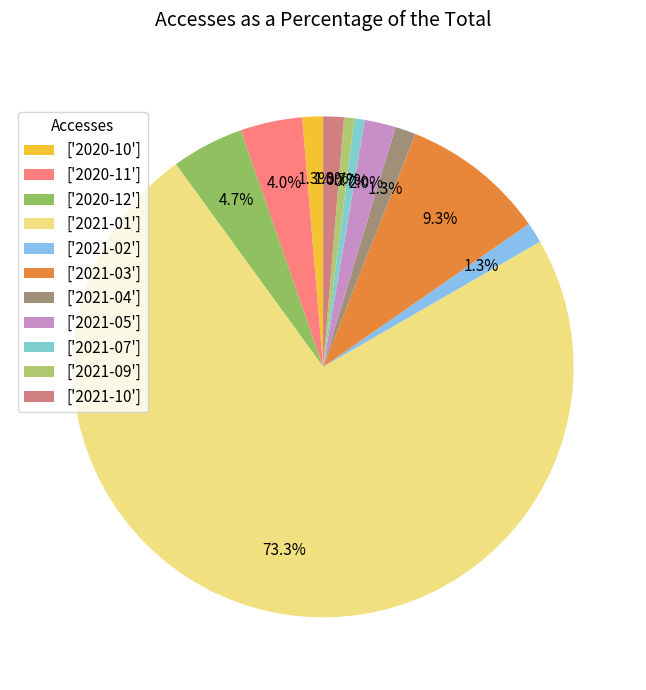

How many slices are in this pie chart?

11